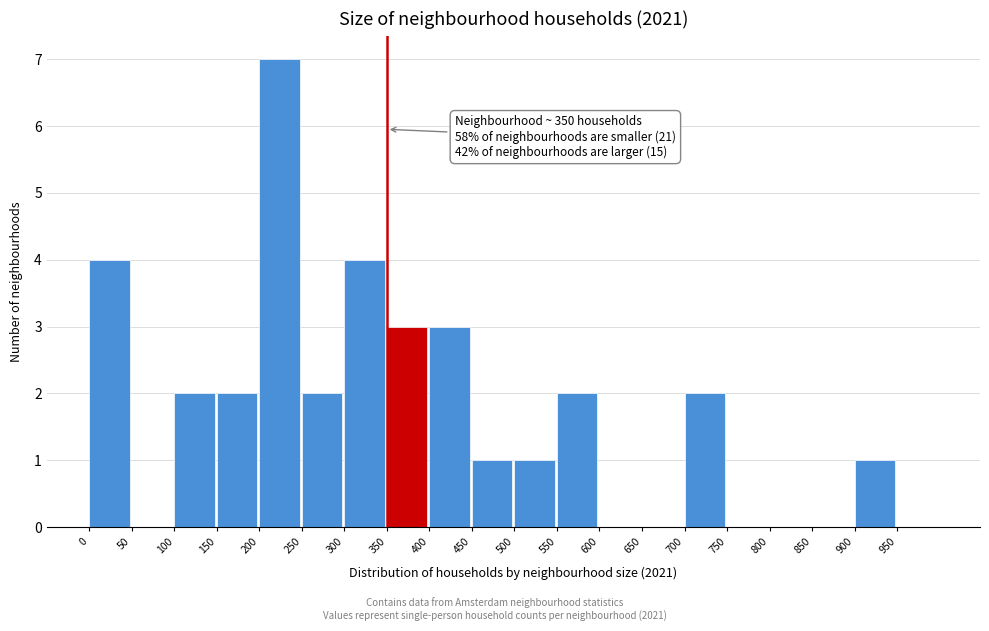

Which range on the x-axis has the tallest bar?

200 to 250